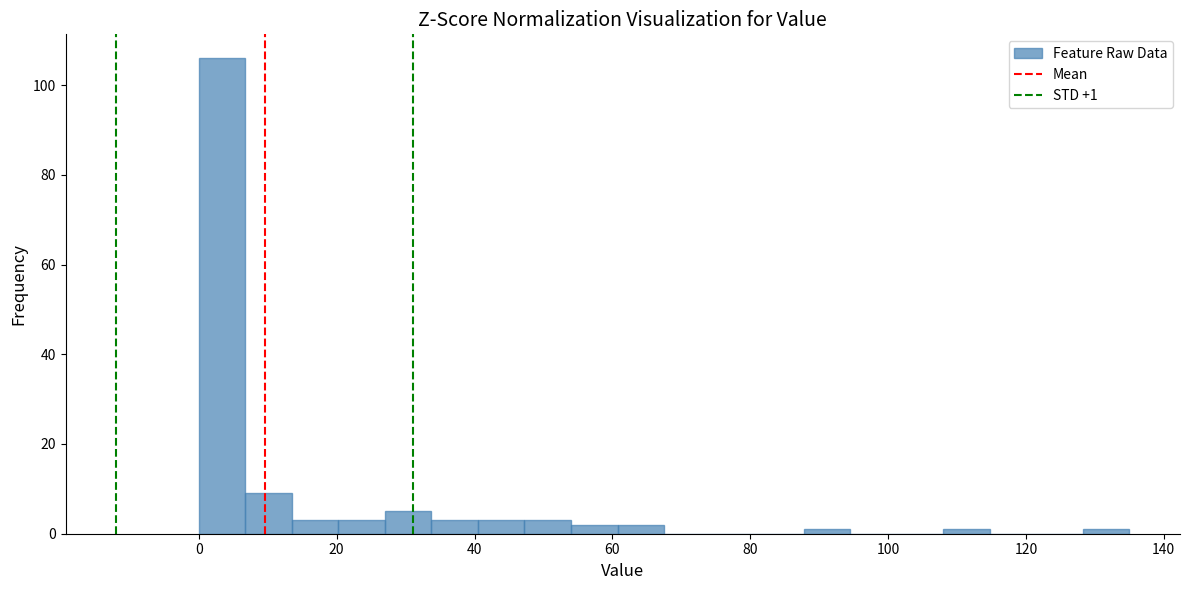

Read against the x-axis, roughly where is the centre of the tallest bar?

4